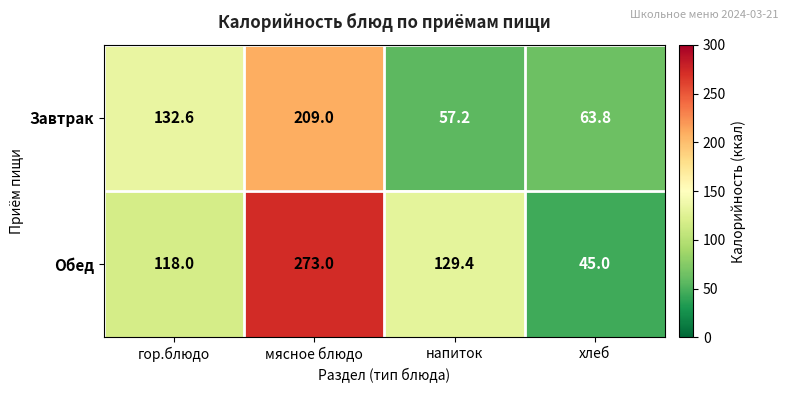

Reading left to right, what are all the values shown in this chart?

Завтрак: 132.6	209.0	57.2	63.8
Обед: 118.0	273.0	129.4	45.0